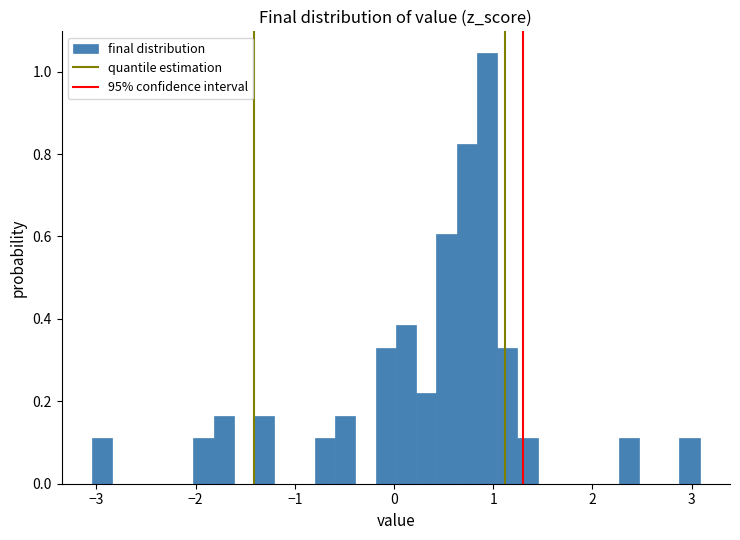

Around what value on the x-axis is the tallest bar? Give the approximate position of its centre, as read against the axis.

0.9